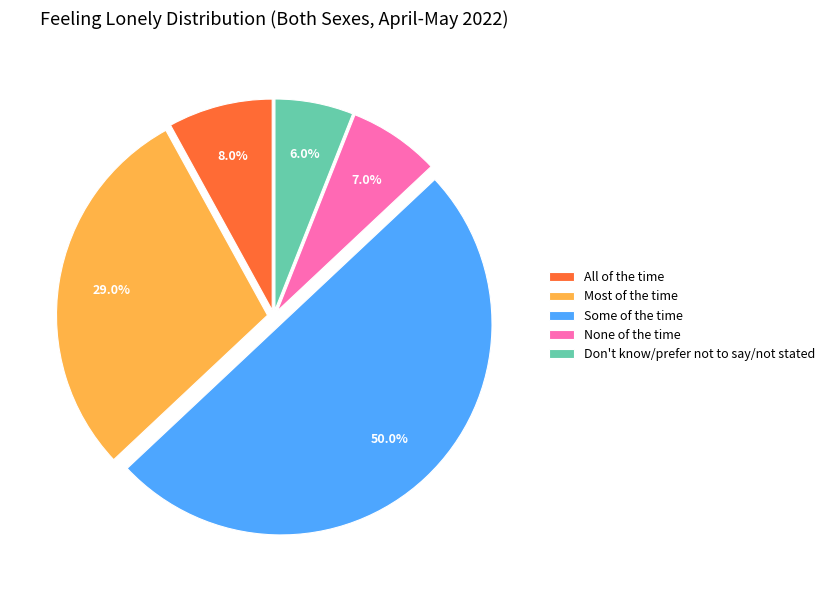

Which has a higher value, Most of the time or All of the time?

Most of the time